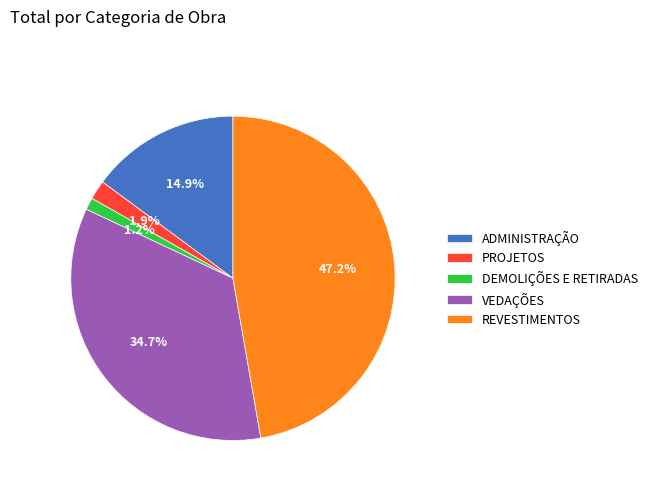

What percentage is NOT represented by VEDAÇÕES?

65.3%